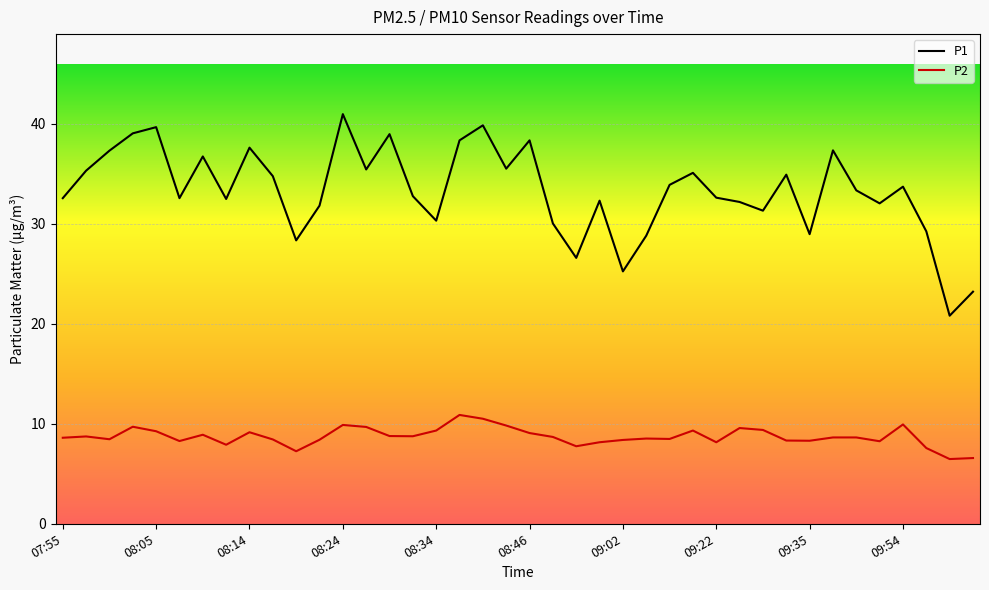

List the series in order of their peak value, lowest first.

P2, P1